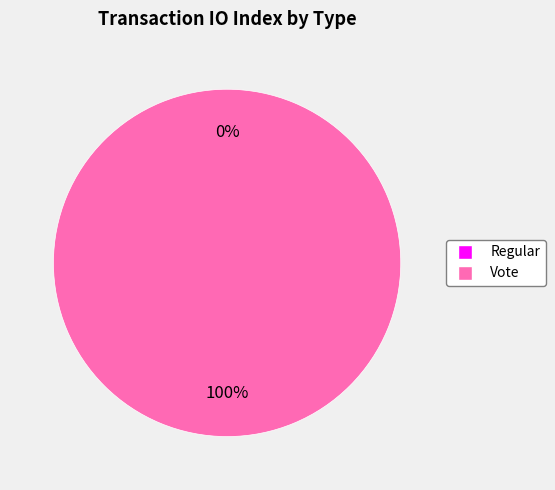

The Regular slice represents 0% of the pie. True or false?

True